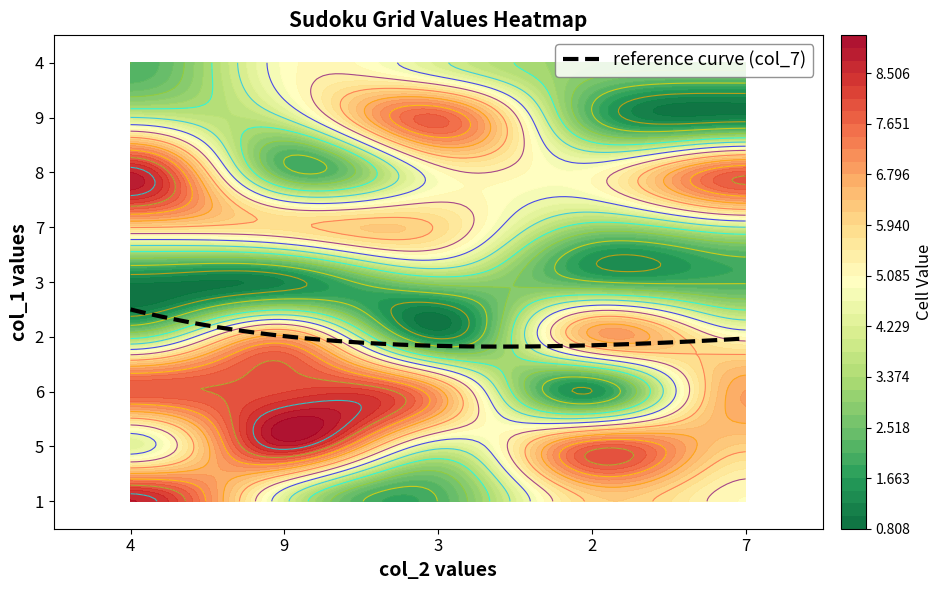

Read the 7 value at 6.

6